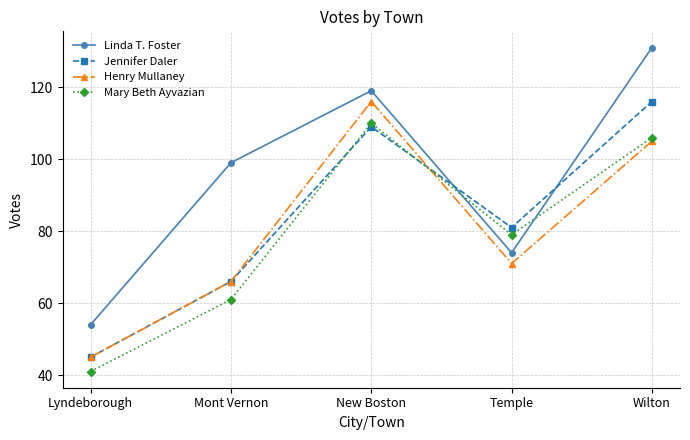

Reading left to right, list all the values displayed in this chart.

Linda T. Foster: Lyndeborough=54	Mont Vernon=99	New Boston=119	Temple=74	Wilton=131
Jennifer Daler: Lyndeborough=45	Mont Vernon=66	New Boston=109	Temple=81	Wilton=116
Henry Mullaney: Lyndeborough=45	Mont Vernon=66	New Boston=116	Temple=71	Wilton=105
Mary Beth Ayvazian: Lyndeborough=41	Mont Vernon=61	New Boston=110	Temple=79	Wilton=106